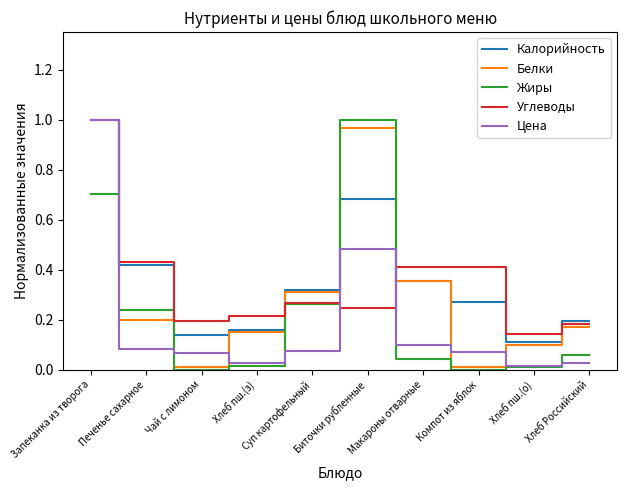

At which category is the sum across all series the highest?

Запеканка из творога